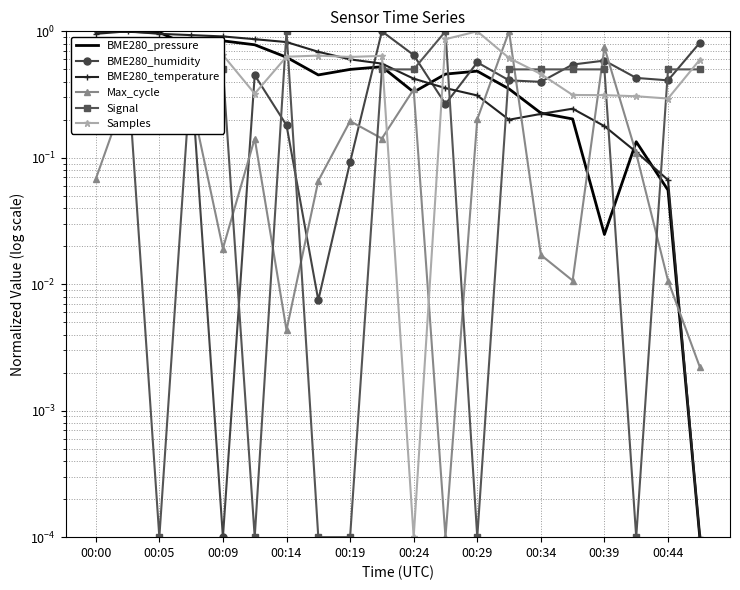

What position from the left is 00:24?

6